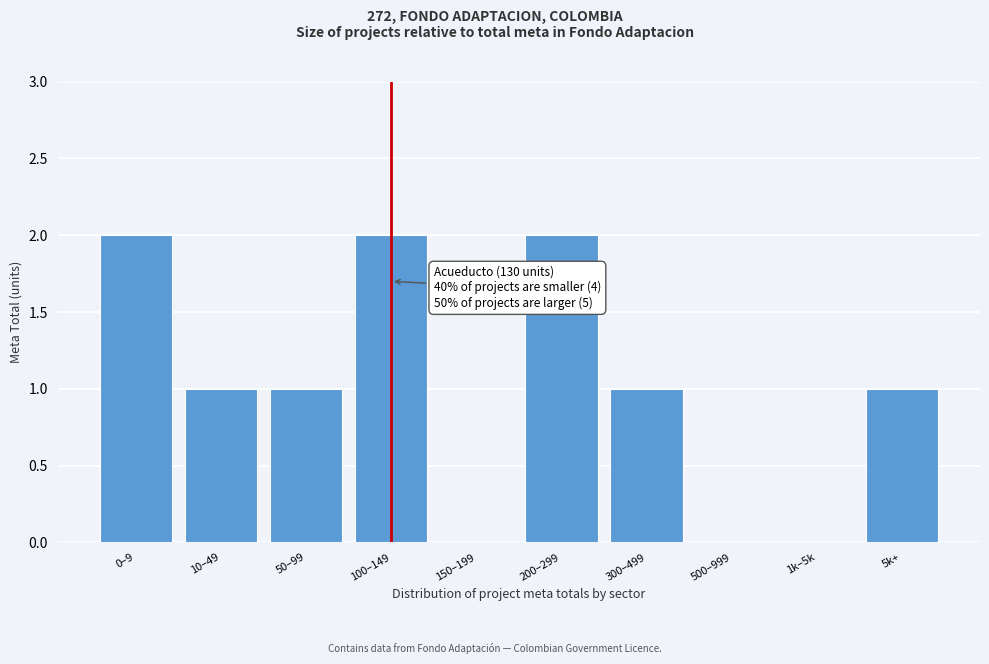

Reading left to right, list all the values displayed in this chart.

0–9=2	10–49=1	50–99=1	100–149=2	150–199=0	200–299=2	300–499=1	500–999=0	1k–5k=0	5k+=1